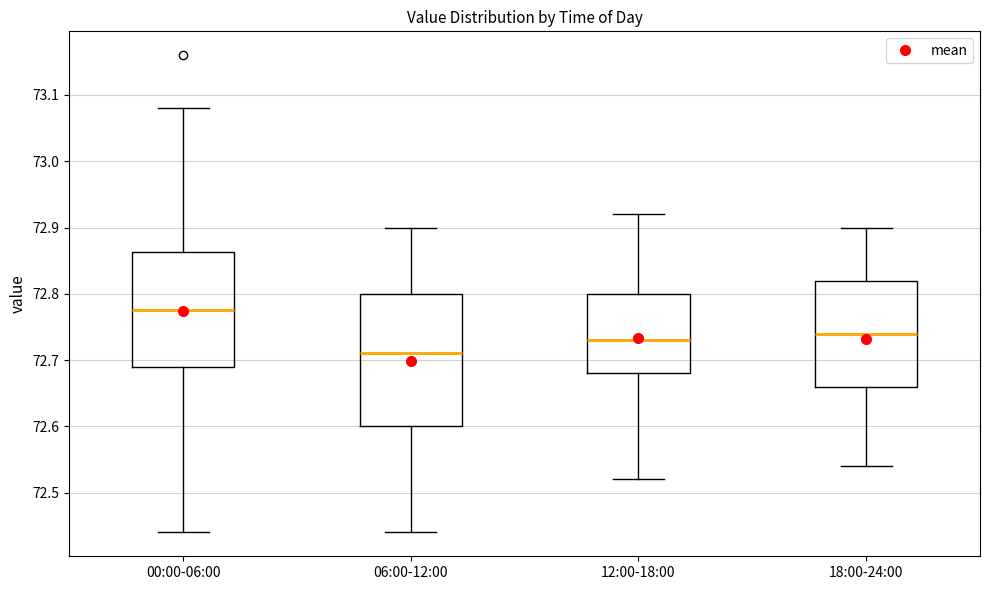

Where is the upper edge of the box for 12:00-18:00 on the y-axis? The values are not printed on the chart, so give them approximately, as read against the axis.

72.80